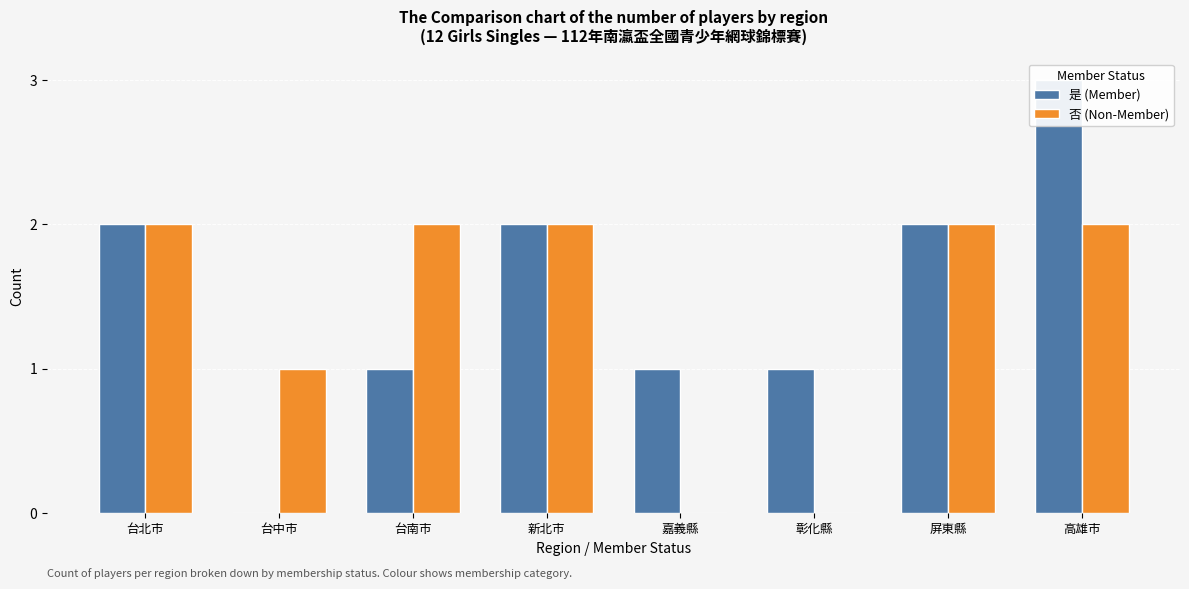

Which has a higher value, 高雄市 or 台中市?

高雄市